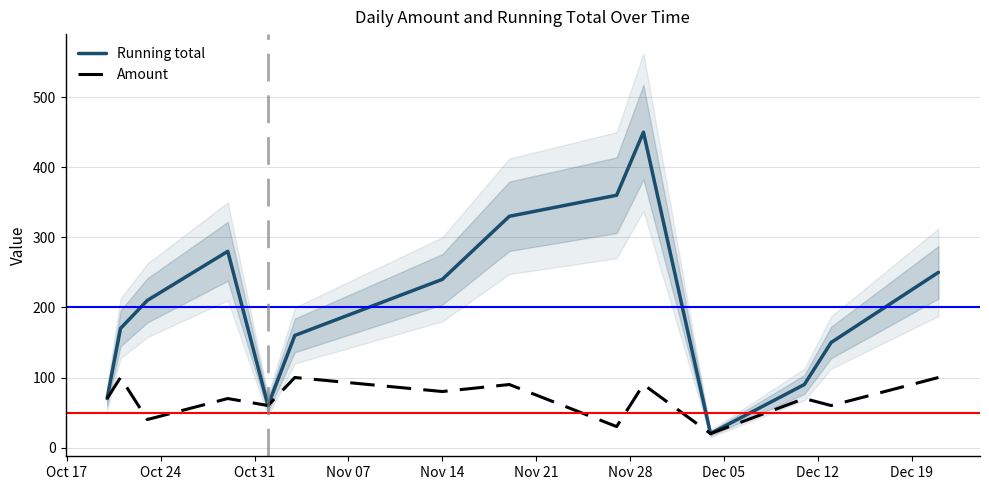

What is the value of the Amount point at the 5th from the left?

60